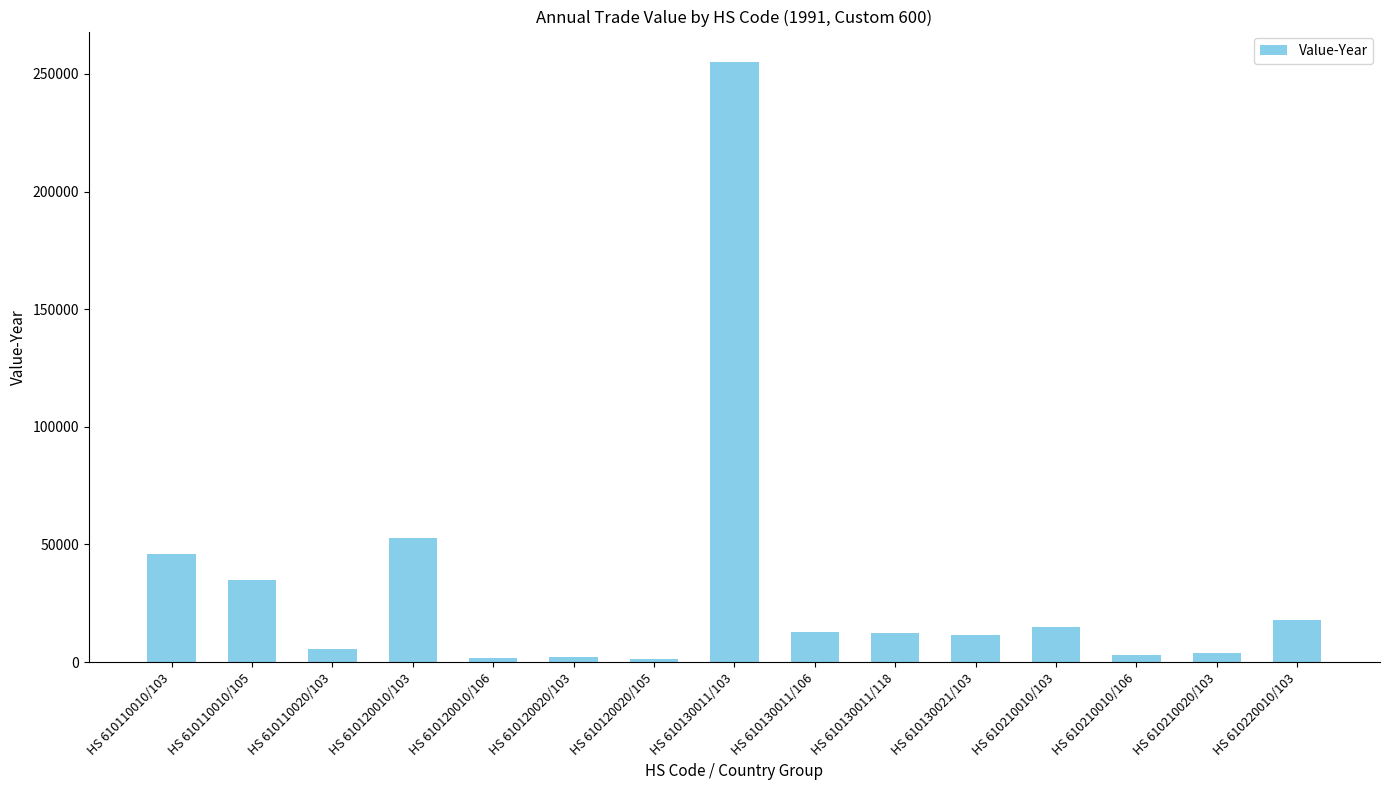

What is the average value?

31782